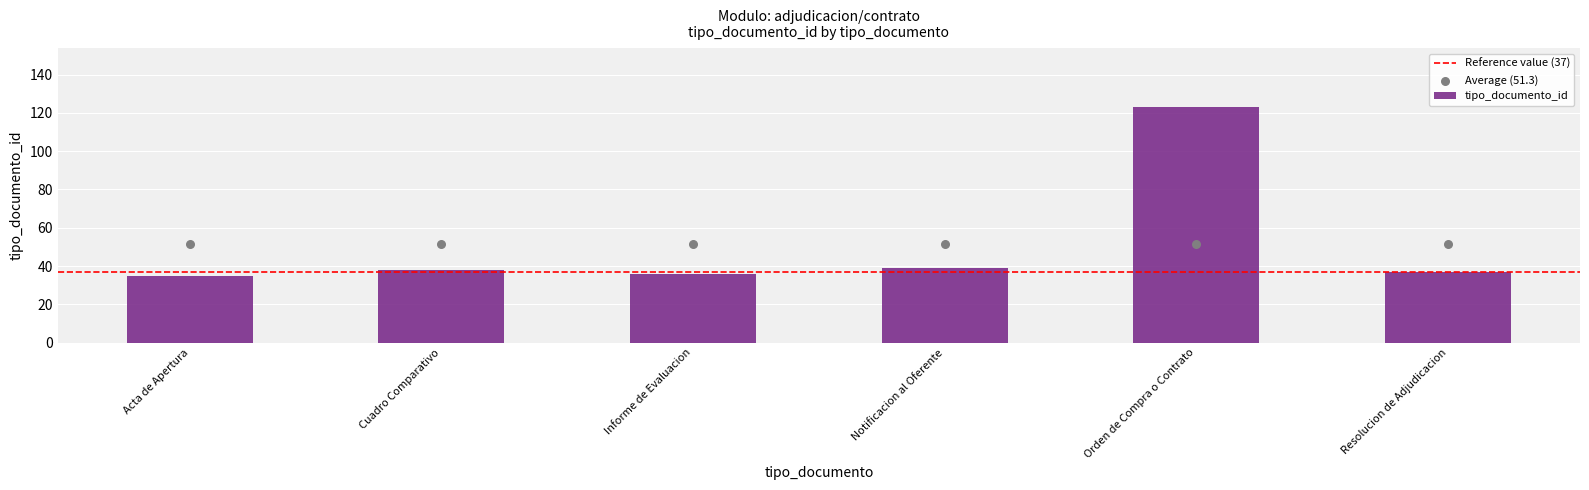

Between Cuadro Comparativo and Informe de Evaluacion, which is larger?

Cuadro Comparativo